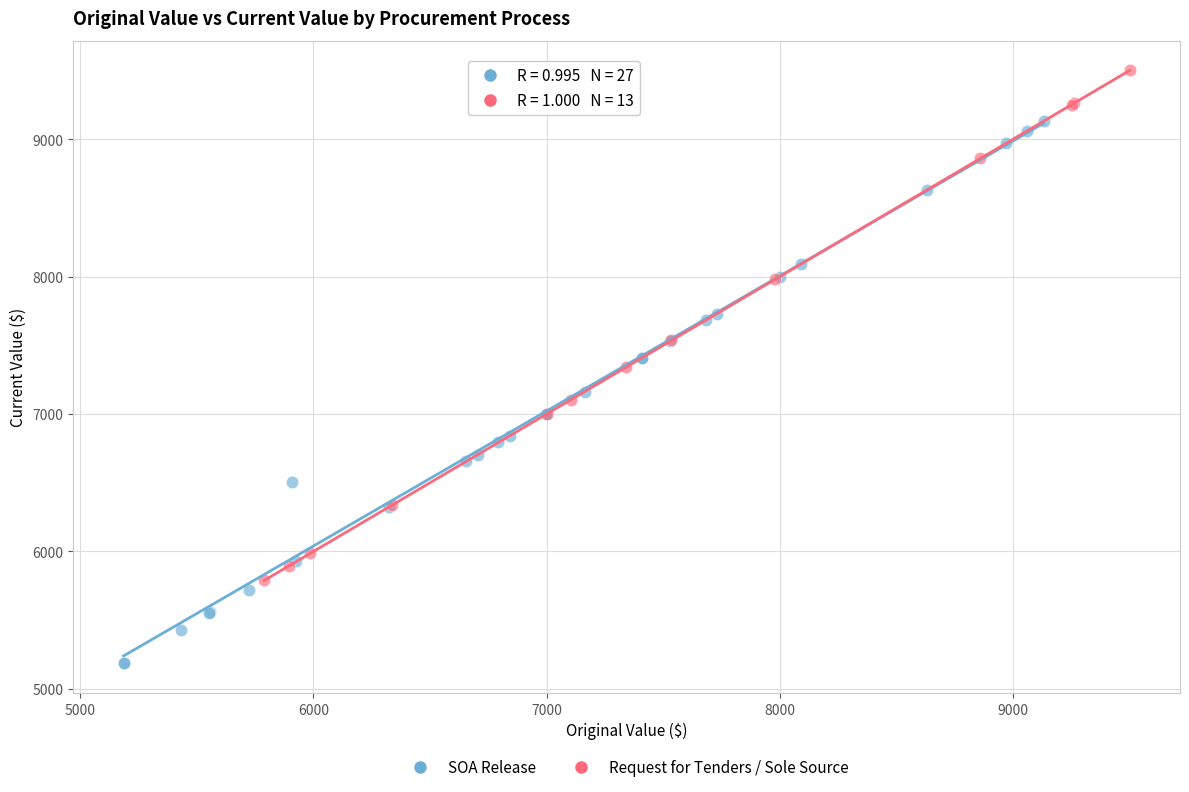

Which series has the widest spread of Y values?

SOA Release